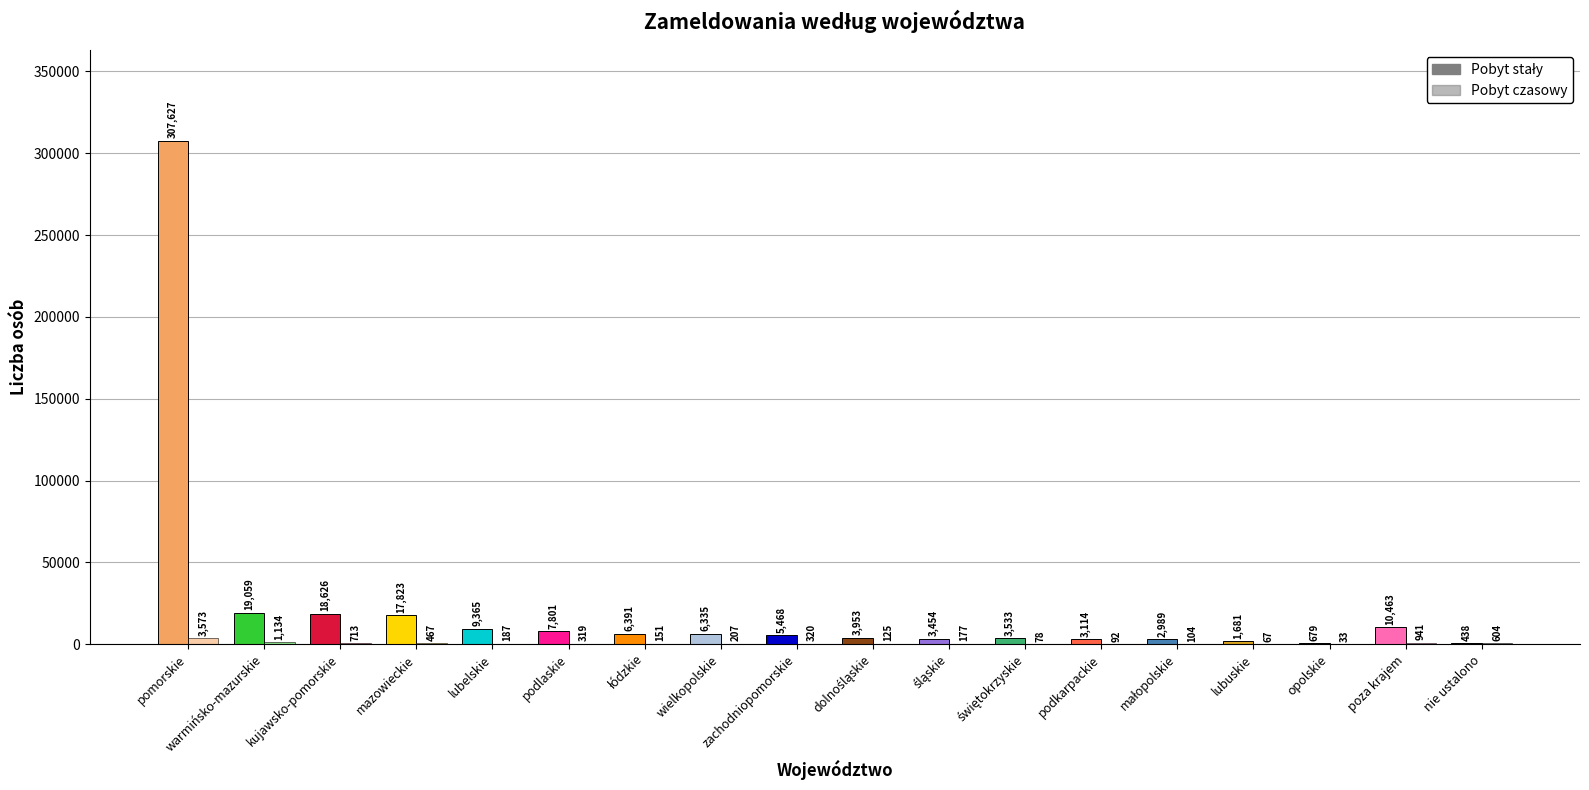

Does the chart contain any negative values?

No